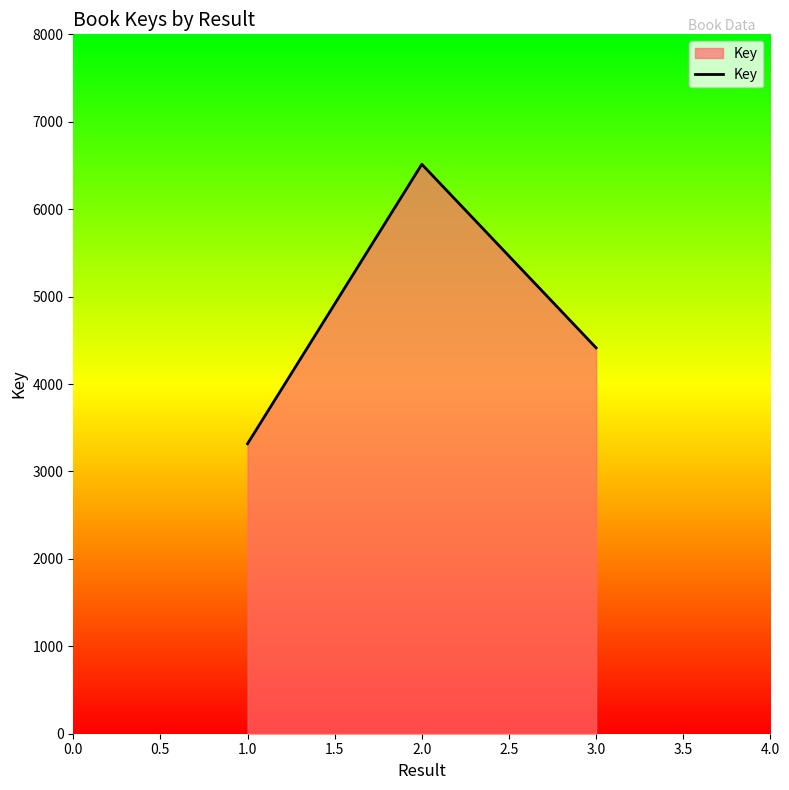

How many lines are shown in the chart?

1